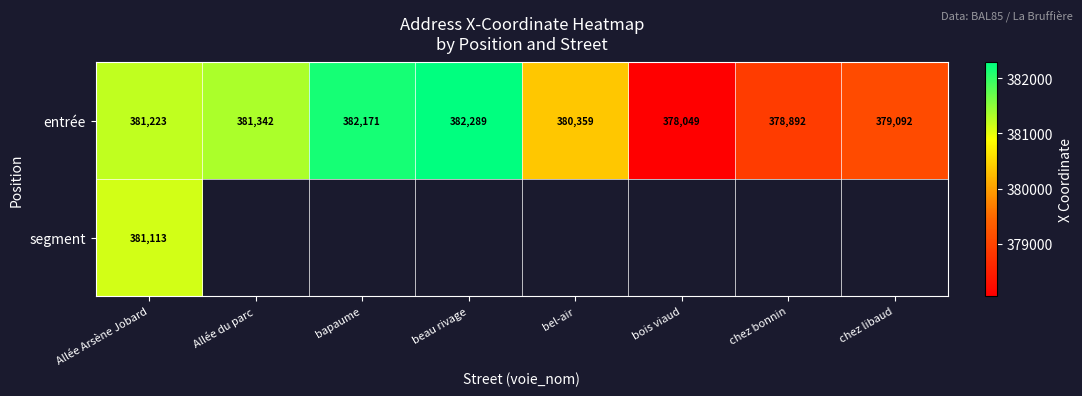

List the labels in order of entrée value, smallest first.

bois viaud, chez bonnin, chez libaud, bel-air, Allée Arsène Jobard, Allée du parc, bapaume, beau rivage